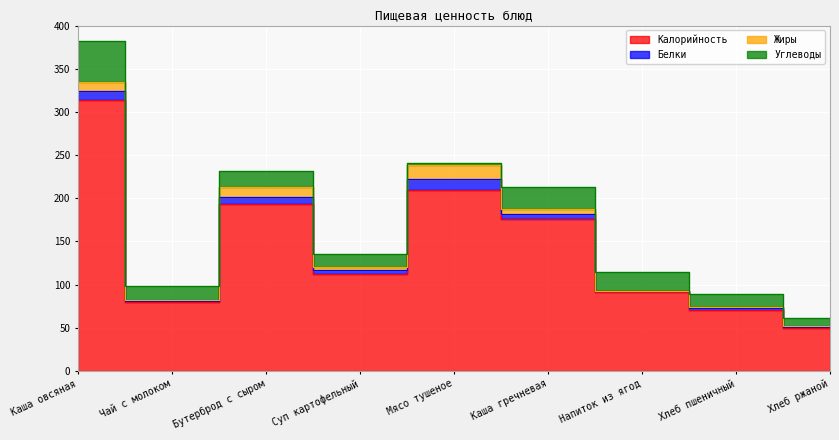

Reading right to left, extract all data points from this chart.

Калорийность: Хлеб ржаной=50.0	Хлеб пшеничный=71.0	Напиток из ягод=92.0	Каша гречневая=176.0	Мясо тушеное=210.0	Суп картофельный=112.0	Бутерброд с сыром=193.0	Чай с молоком=80.0	Каша овсяная=314.0
Белки: Хлеб ржаной=1.5	Хлеб пшеничный=2.3	Напиток из ягод=0.1	Каша гречневая=5.5	Мясо тушеное=11.9	Суп картофельный=4.8	Бутерброд с сыром=8.5	Чай с молоком=1.5	Каша овсяная=10.4
Жиры: Хлеб ржаной=0.5	Хлеб пшеничный=0.3	Напиток из ягод=0.1	Каша гречневая=6.0	Мясо тушеное=16.5	Суп картофельный=3.4	Бутерброд с сыром=12.0	Чай с молоком=1.1	Каша овсяная=10.1
Углеводы: Хлеб ржаной=9.8	Хлеб пшеничный=15.6	Напиток из ягод=22.4	Каша гречневая=25.0	Мясо тушеное=2.4	Суп картофельный=15.7	Бутерброд с сыром=18.6	Чай с молоком=15.7	Каша овсяная=47.8